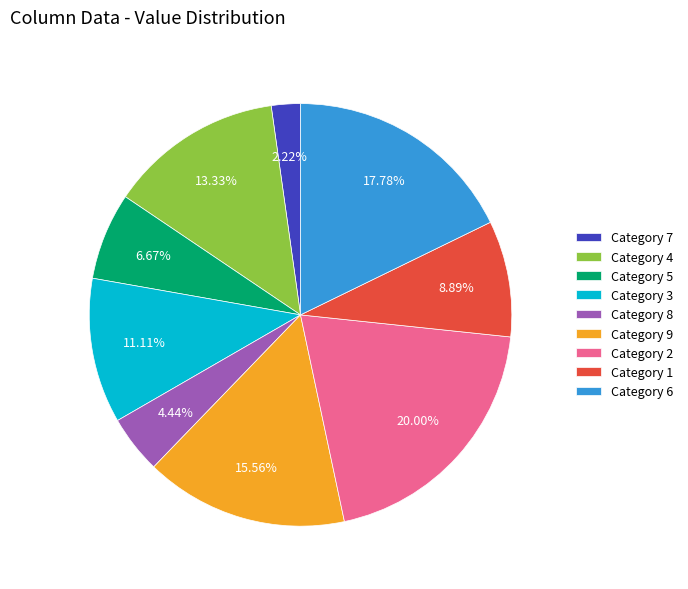

Does any single category account for the majority?

No